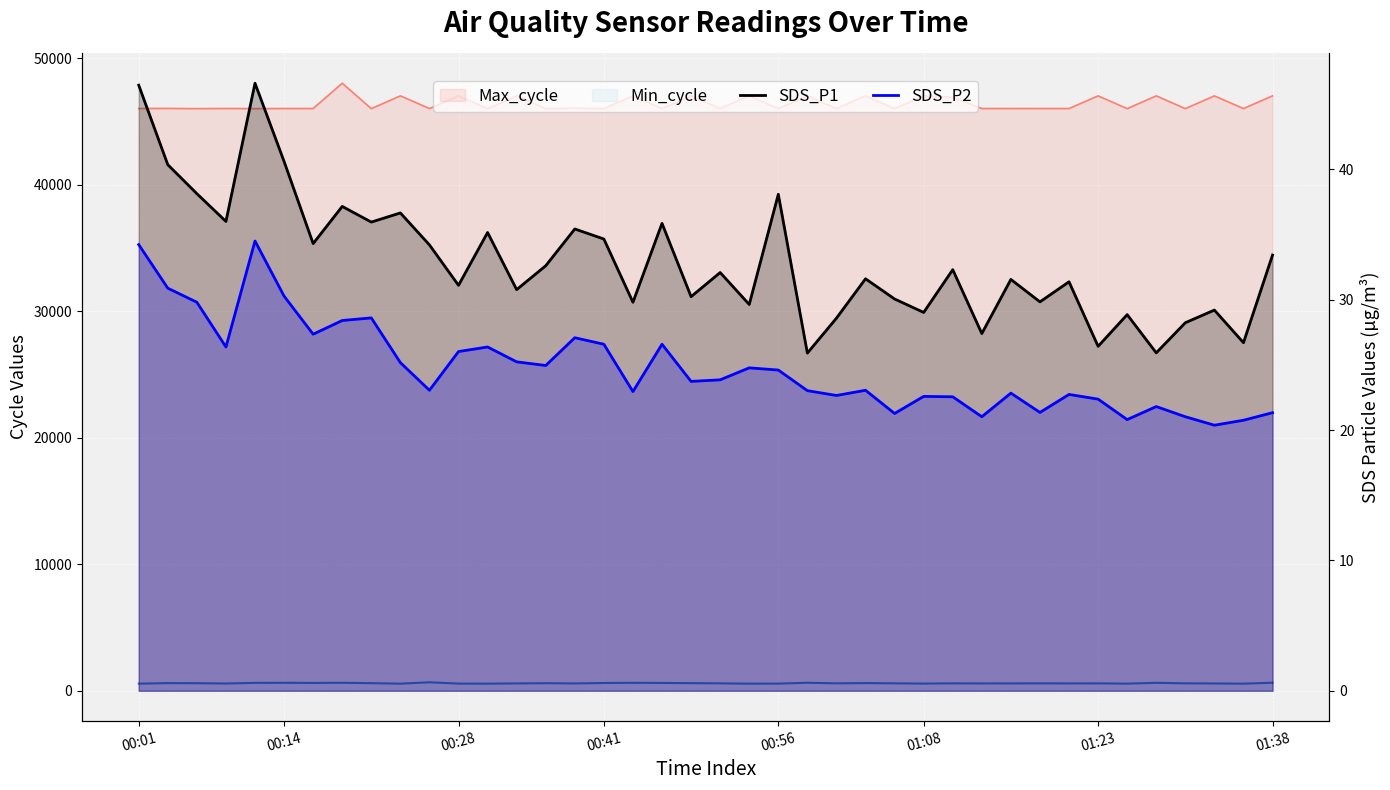

Reading right to left, what are all the values shown in this chart?

SDS_P1: 33.4	26.7	29.2	28.2	25.9	28.9	26.4	31.4	29.8	31.6	27.4	32.3	29.0	30.1	31.6	28.6	25.9	38.1	29.6	32.1	30.2	35.9	29.8	34.6	35.4	32.6	30.8	35.1	31.1	34.2	36.6	36.0	37.1	34.3	40.6	46.6	36.0	38.1	40.4	46.5
SDS_P2: 21.3	20.8	20.4	21.0	21.8	20.8	22.4	22.7	21.4	22.8	21.0	22.6	22.6	21.3	23.1	22.6	23.0	24.6	24.8	23.9	23.7	26.6	22.9	26.6	27.1	24.9	25.2	26.4	26.0	23.1	25.2	28.6	28.4	27.4	30.3	34.5	26.4	29.8	30.9	34.2